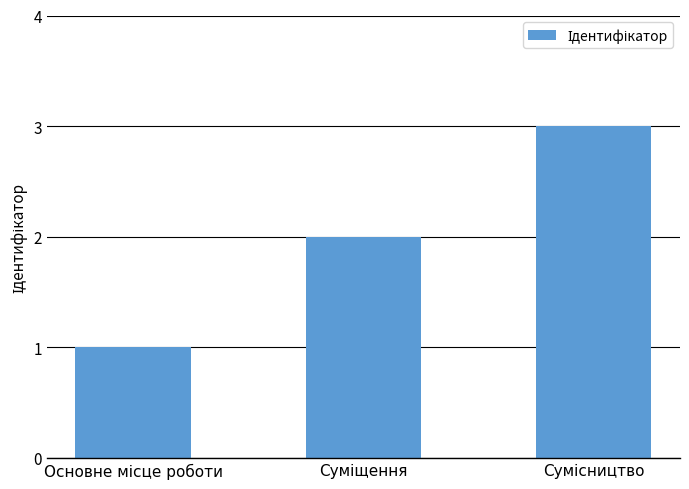

What is the sum of all values?

6